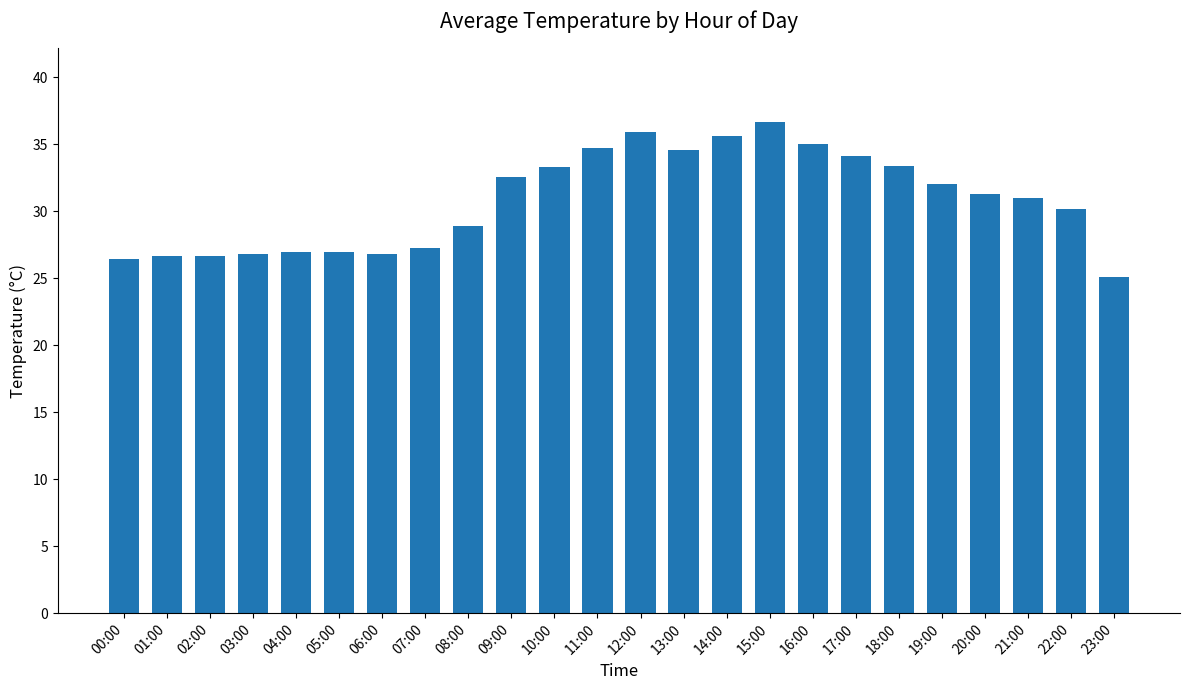

What is the minimum value shown in the chart?

25.1